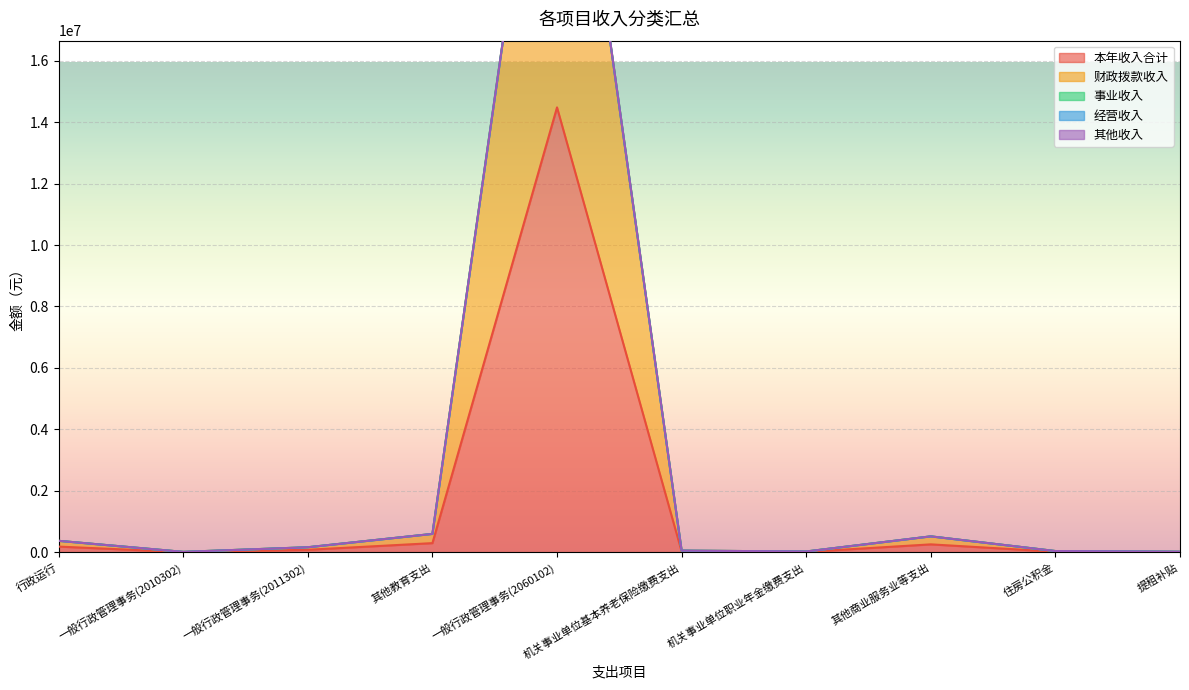

At which label does 本年收入合计 reach its peak?

一般行政管理事务(2060102)